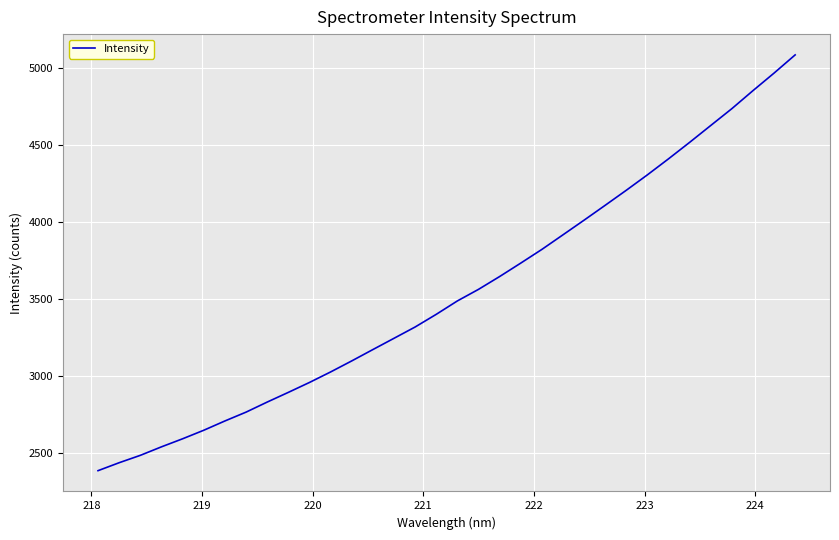

What is the average value?

3541.9